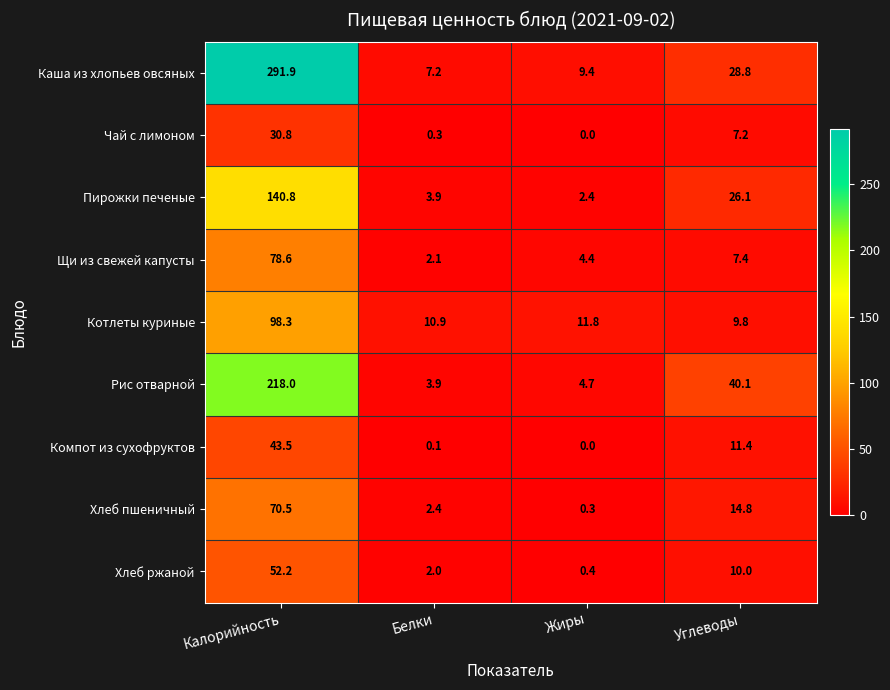

How many values in Чай с лимоном are above zero?

3